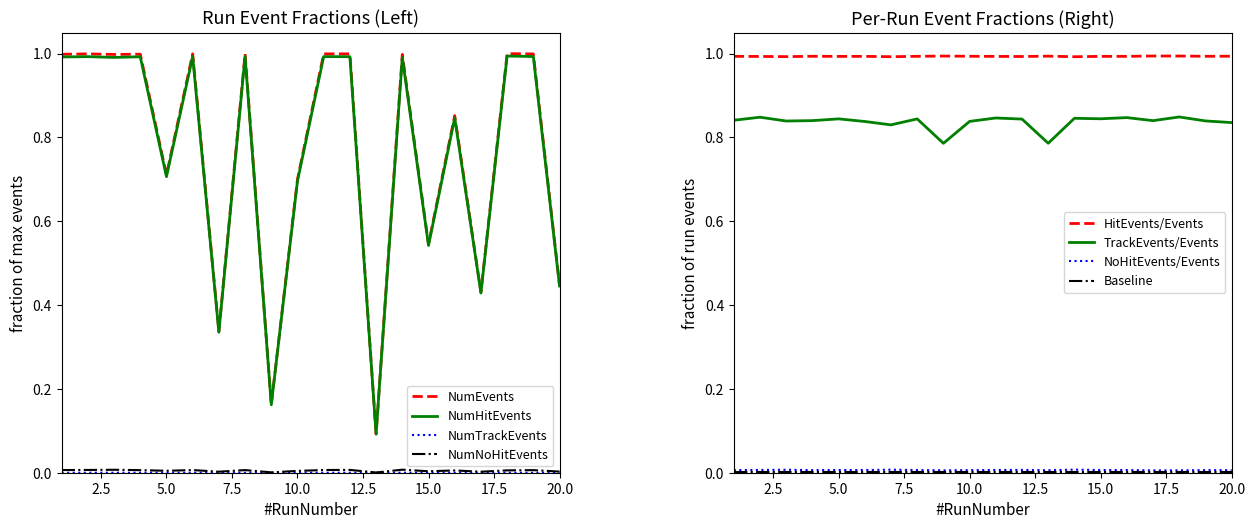

How many categories are shown in the chart?

20